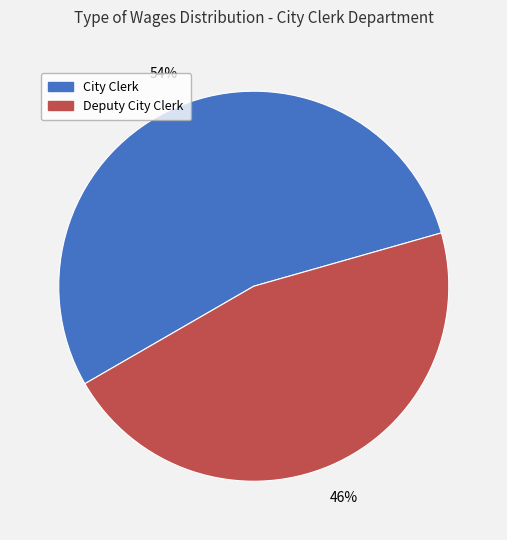

To the nearest percent, what percentage of the pie is Deputy City Clerk?

46%